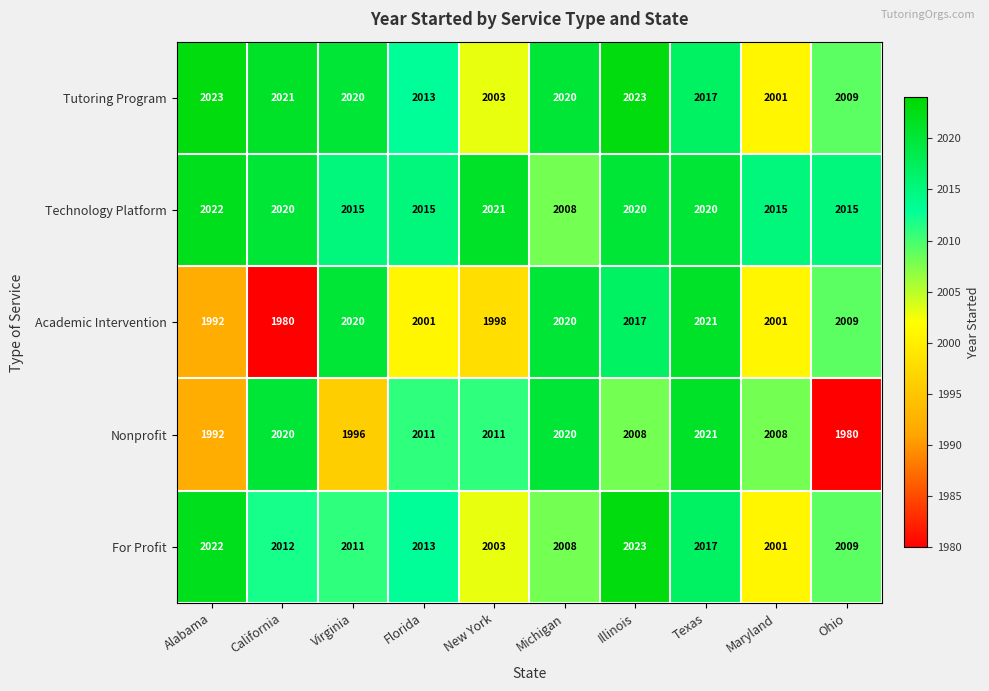

What is the approximate value of For Profit at Florida?

2013